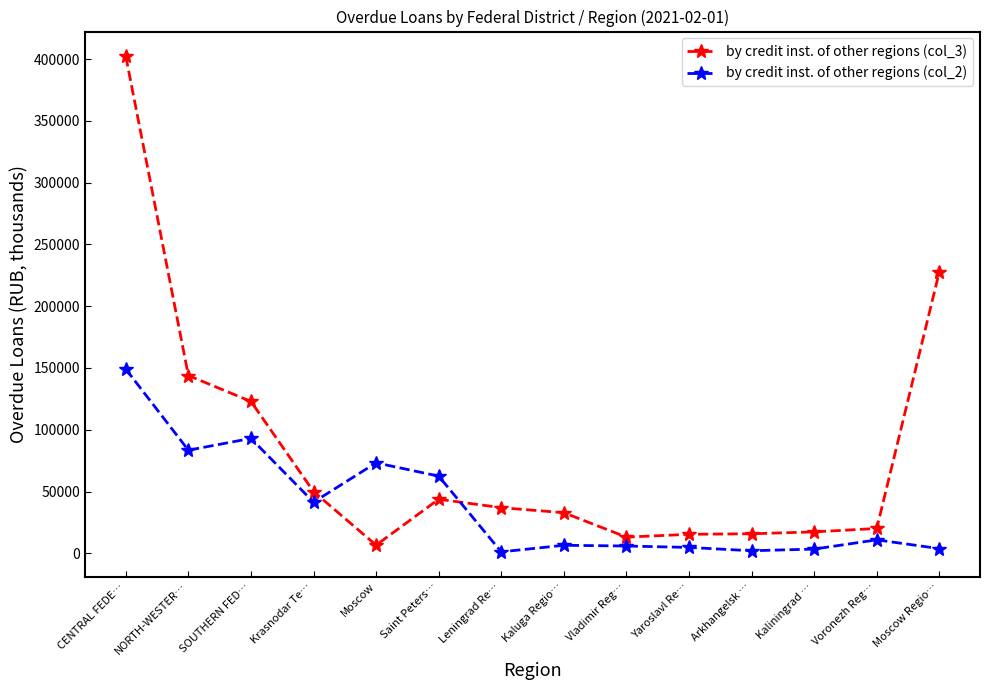

What is the smallest value displayed?

1203